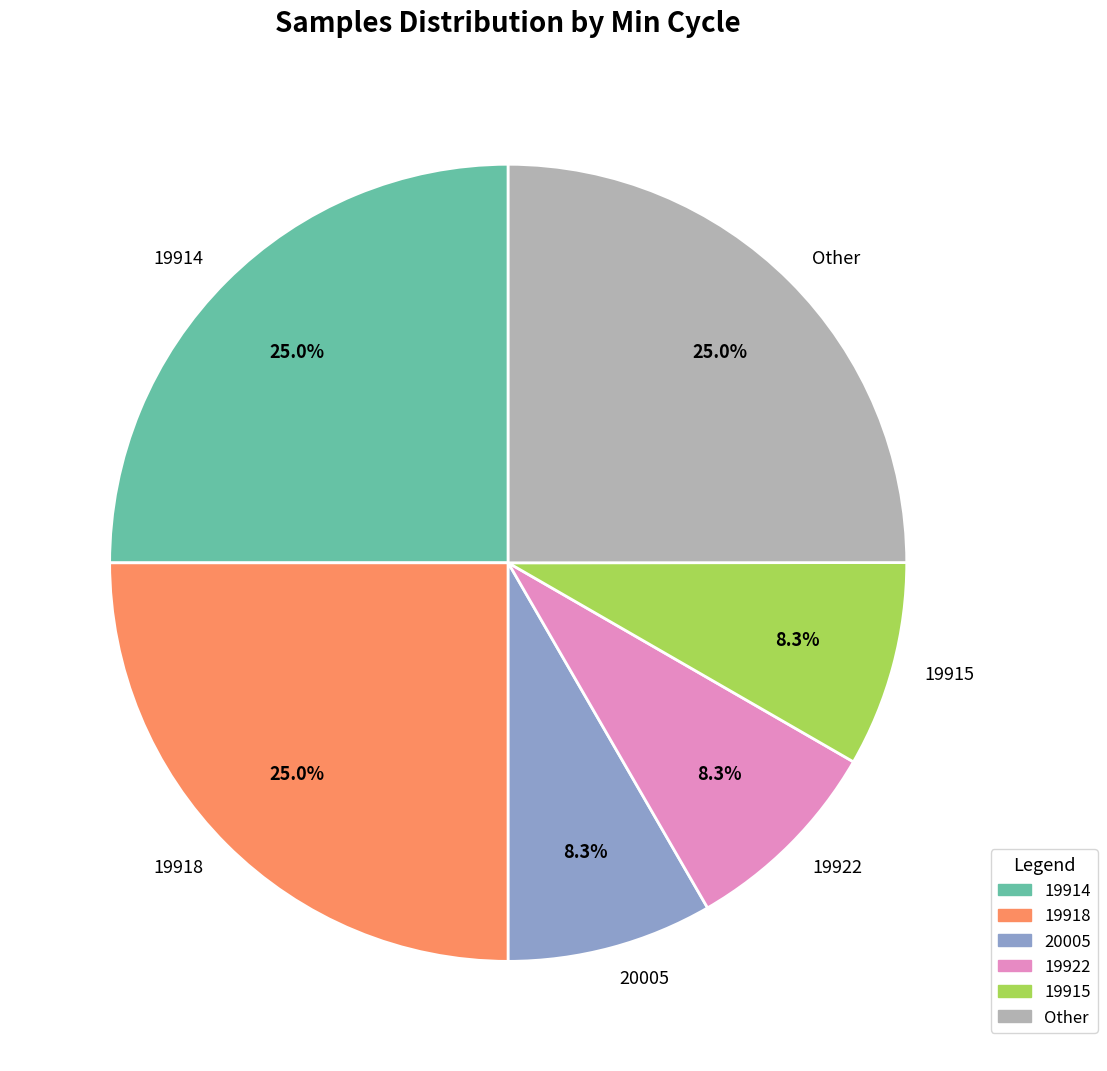

Combined, what portion of the pie is 19914 and 19922?

33.3%